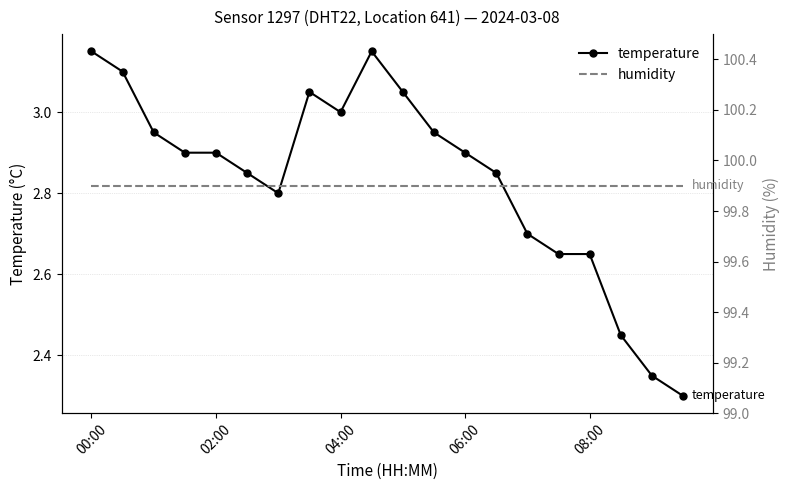

True or false: temperature has more than 1 interior local peaks.

True